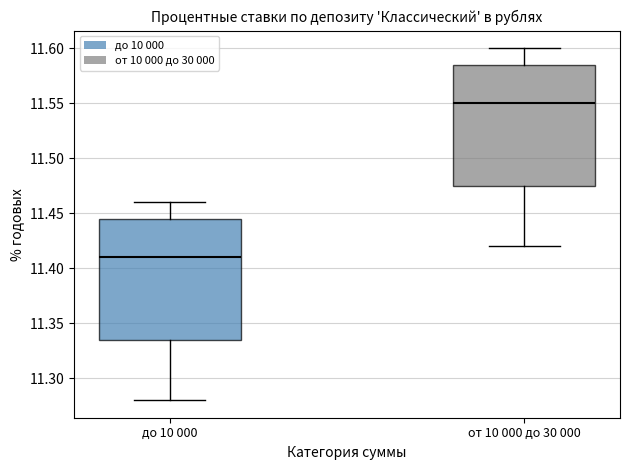

Where is the upper edge of the box for до 10 000 on the y-axis? The values are not printed on the chart, so give them approximately, as read against the axis.

11.445